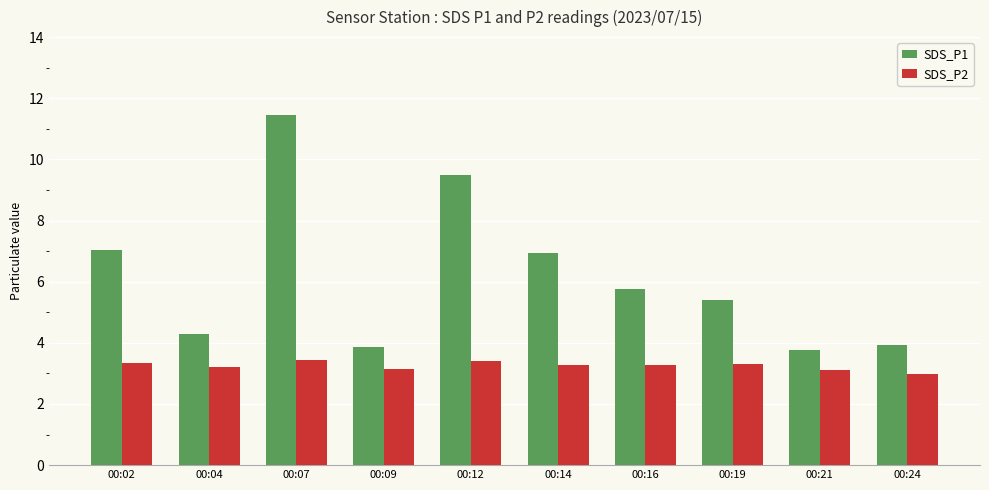

What is the difference between the maximum and minimum values in the SDS_P1 series?

7.7